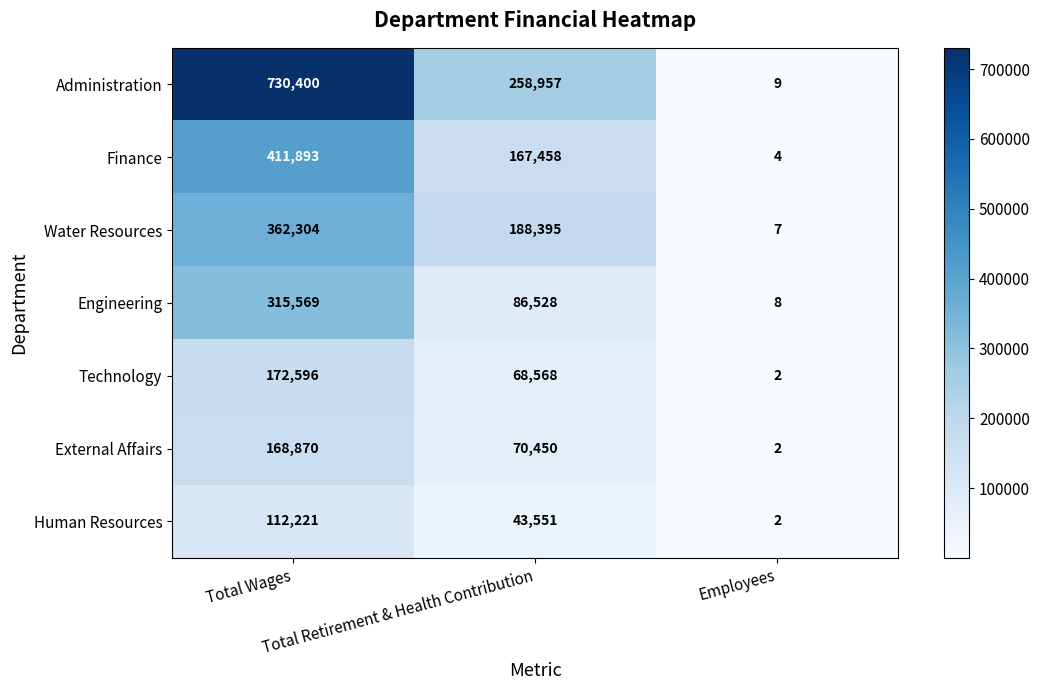

Which series changed the most between Total Wages and Total Retirement & Health Contribution?

Administration